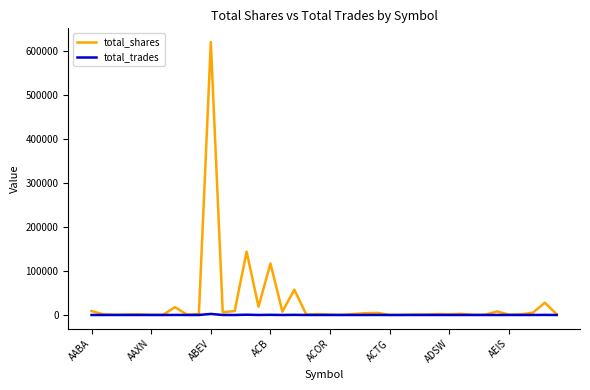

List the series in order of their peak value, lowest first.

total_trades, total_shares